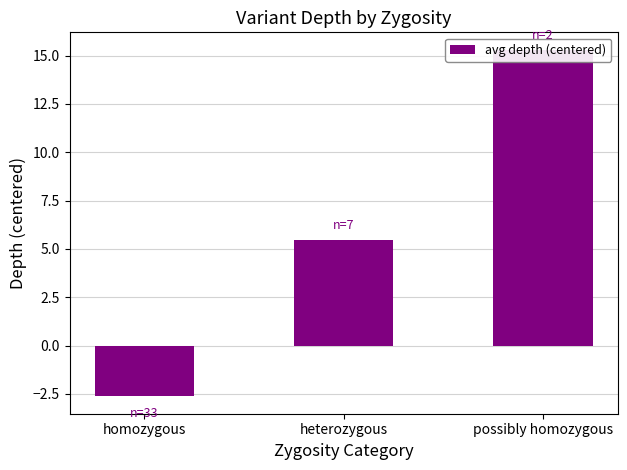

What position from the left is heterozygous?

2